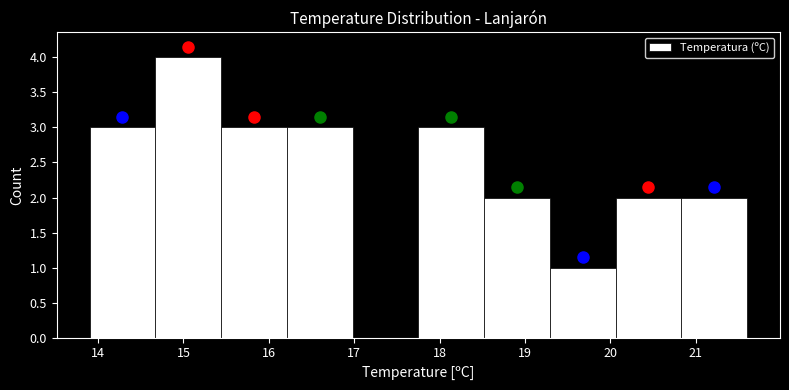

Reading left to right, transcribe this chart: for each bar, give the range it covers on the x-axis and its height. Neither the bar edges nor the heights are printed on the chart, so give them approximately, as read against the axes.

13.90 to 14.67: 3
14.67 to 15.44: 4
15.44 to 16.21: 3
16.21 to 16.98: 3
16.98 to 17.75: 0
17.75 to 18.52: 3
18.52 to 19.29: 2
19.29 to 20.06: 1
20.06 to 20.83: 2
20.83 to 21.60: 2